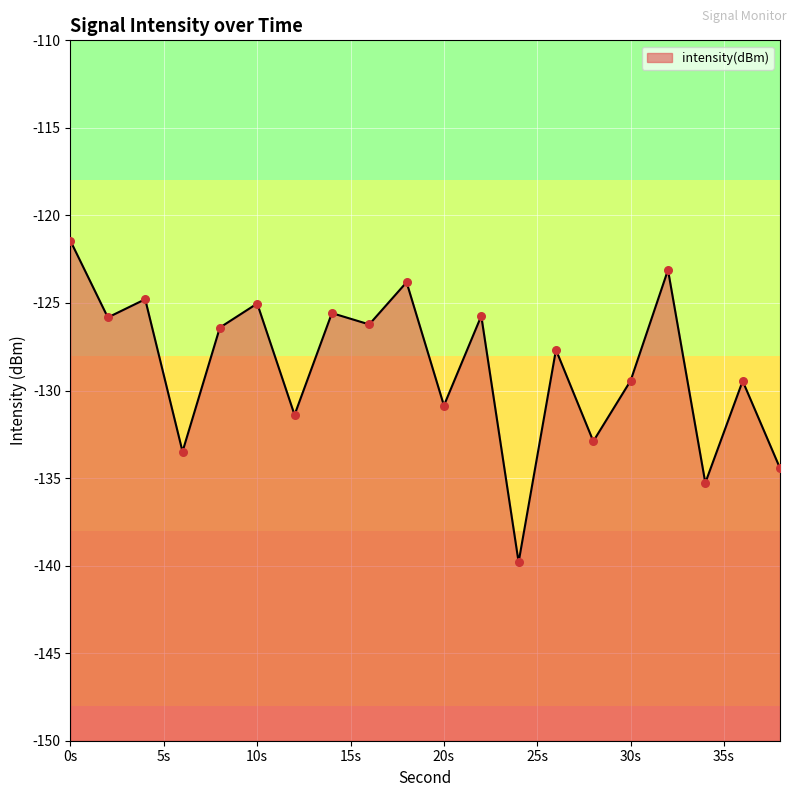

Which has a higher value, 14 or 2?

14